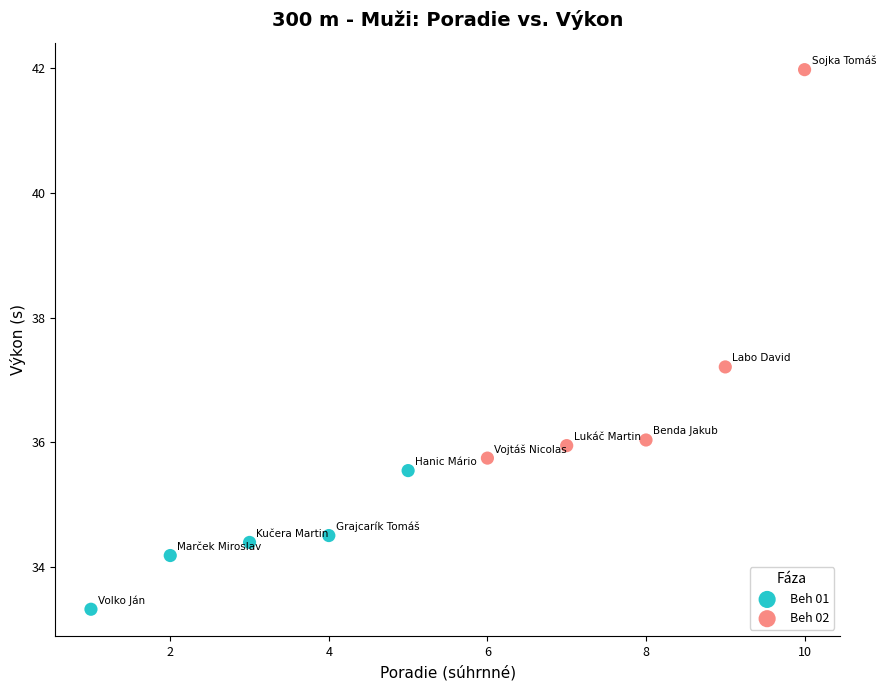

What are all the series names shown in the legend?

Beh 01, Beh 02